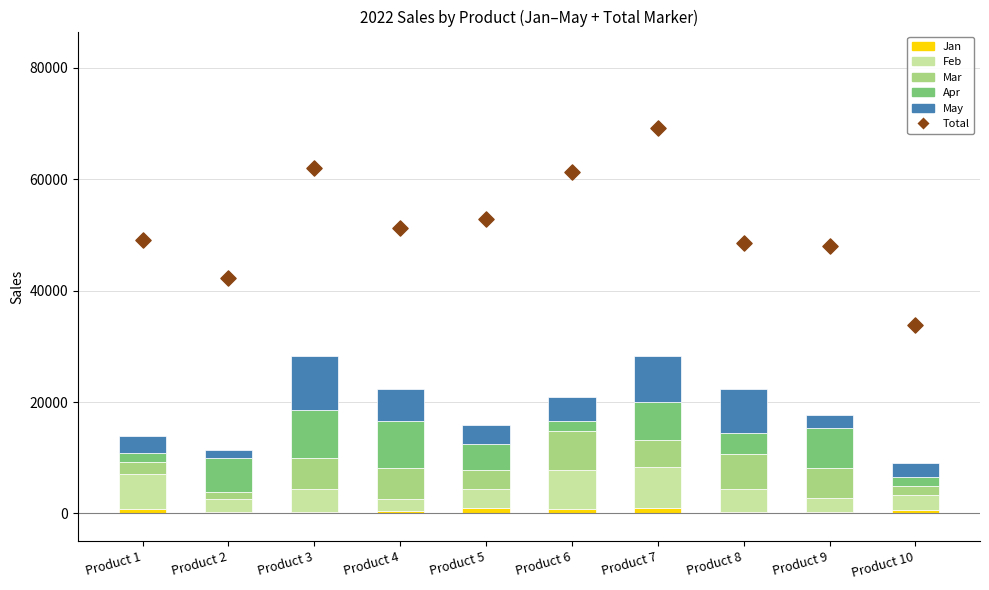

What is the total value across all series at Product 4?

73644